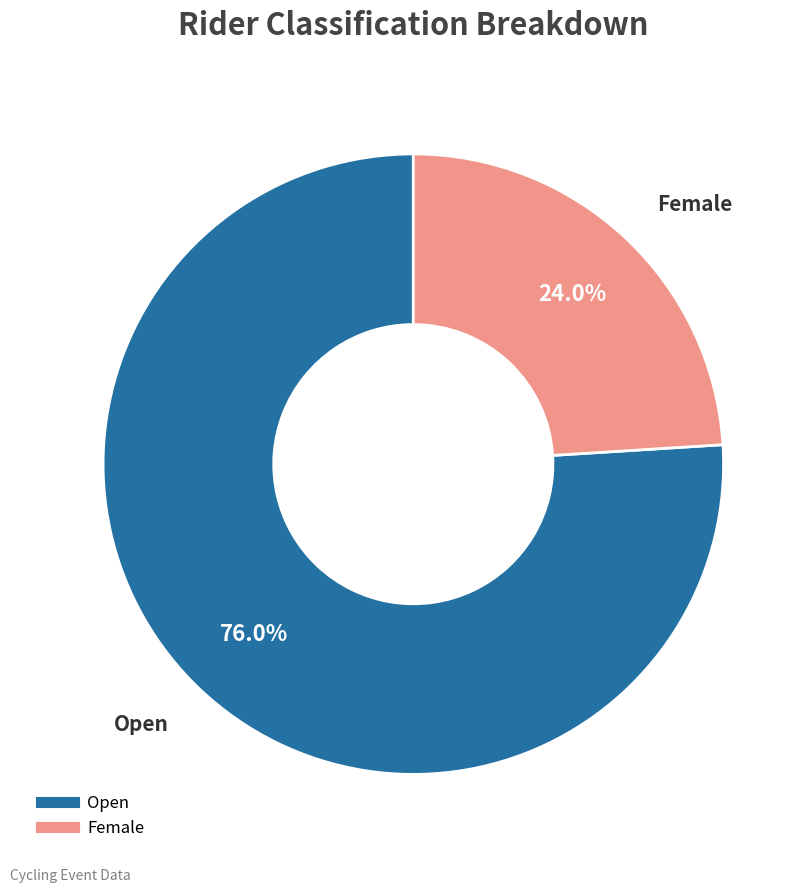

What percentage do Female and Open together represent?

100.0%